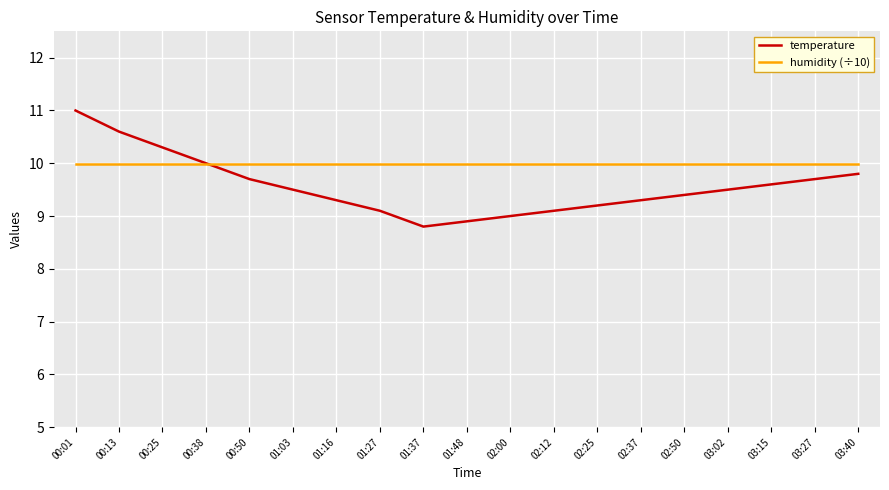

In temperature, how many points are lower than both neighbors (excluding endpoints)?

1